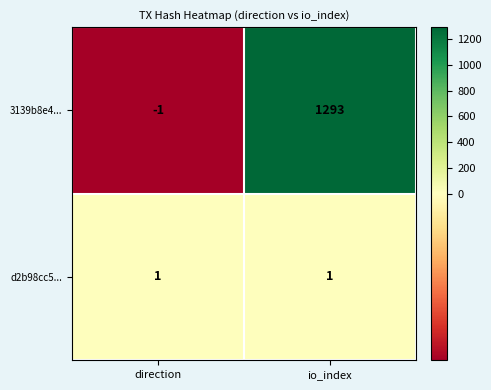

Which series changed the most between direction and io_index?

3139b8e4...